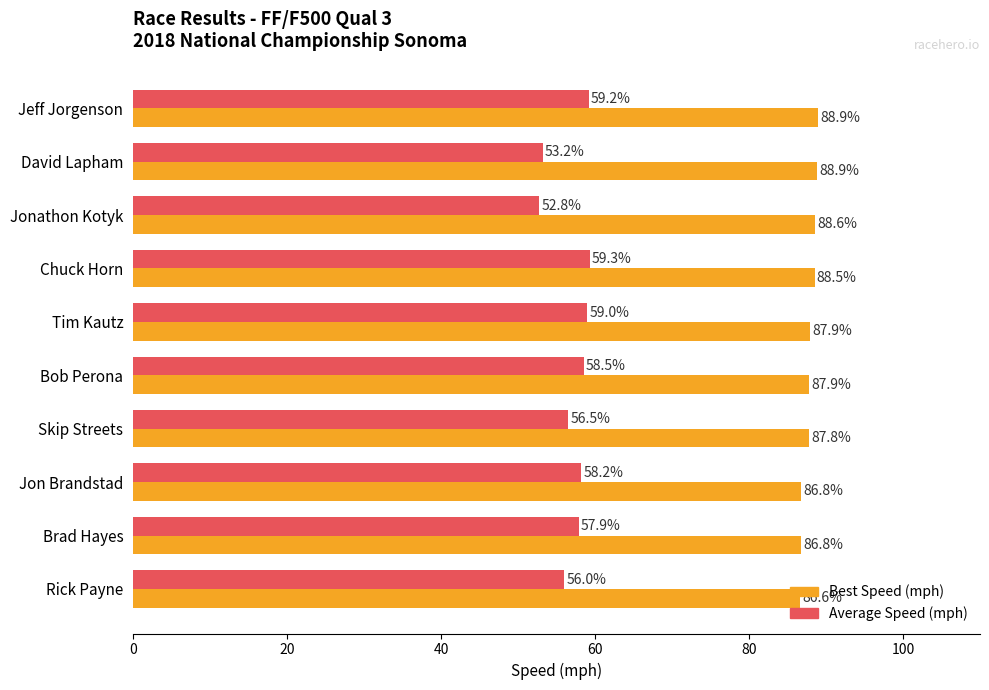

What is the total value across all series at Rick Payne?

142.6